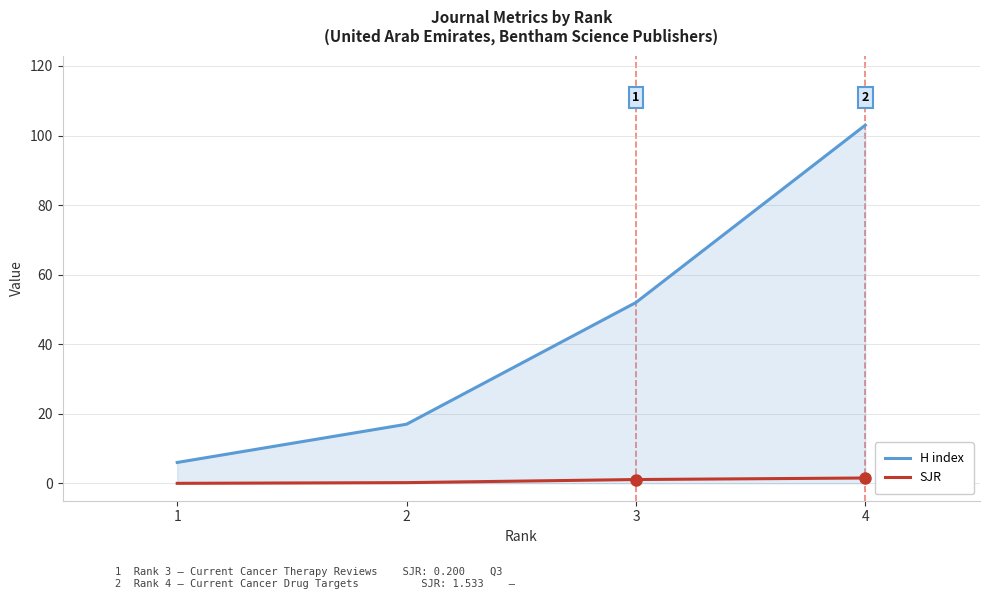

The H index series shows 52.0 at 3. True or false?

True